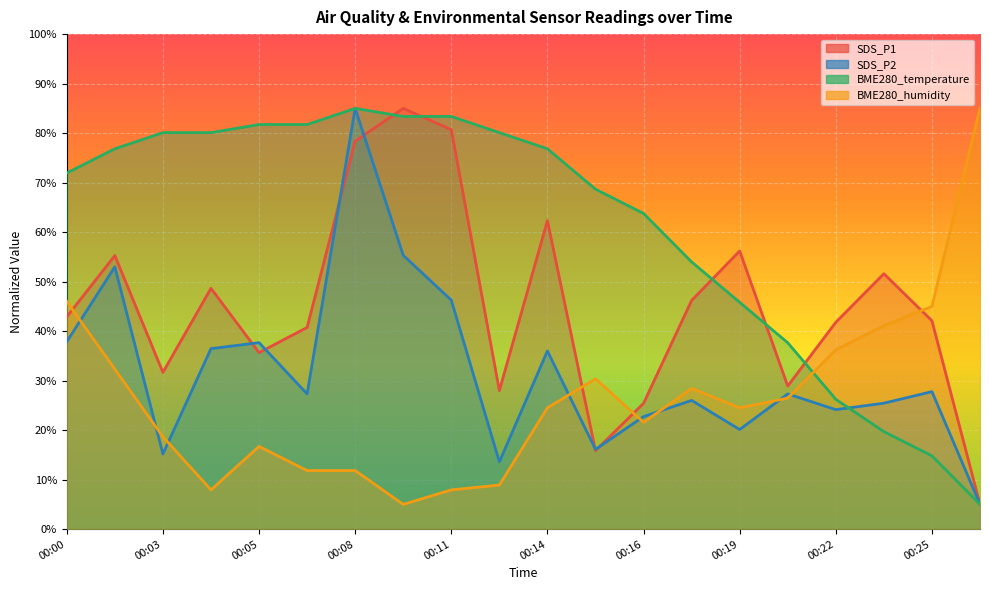

The BME280_humidity series shows 30.4 at 00:15. True or false?

True